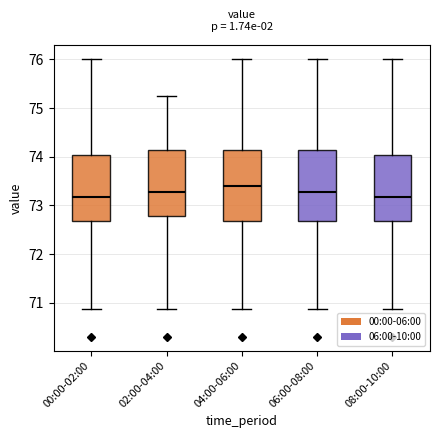

Reading left to right, read every box against the y-axis: the position of its median line, the range the box covers, and the ends of its whiskers. The values are not printed on the chart, so give them approximately, as read against the axis.

00:00-02:00: median 73.2, box 72.7 to 74.0, whiskers 70.9 to 76.0
02:00-04:00: median 73.3, box 72.8 to 74.1, whiskers 70.9 to 75.2
04:00-06:00: median 73.4, box 72.7 to 74.1, whiskers 70.9 to 76.0
06:00-08:00: median 73.3, box 72.7 to 74.1, whiskers 70.9 to 76.0
08:00-10:00: median 73.2, box 72.7 to 74.0, whiskers 70.9 to 76.0